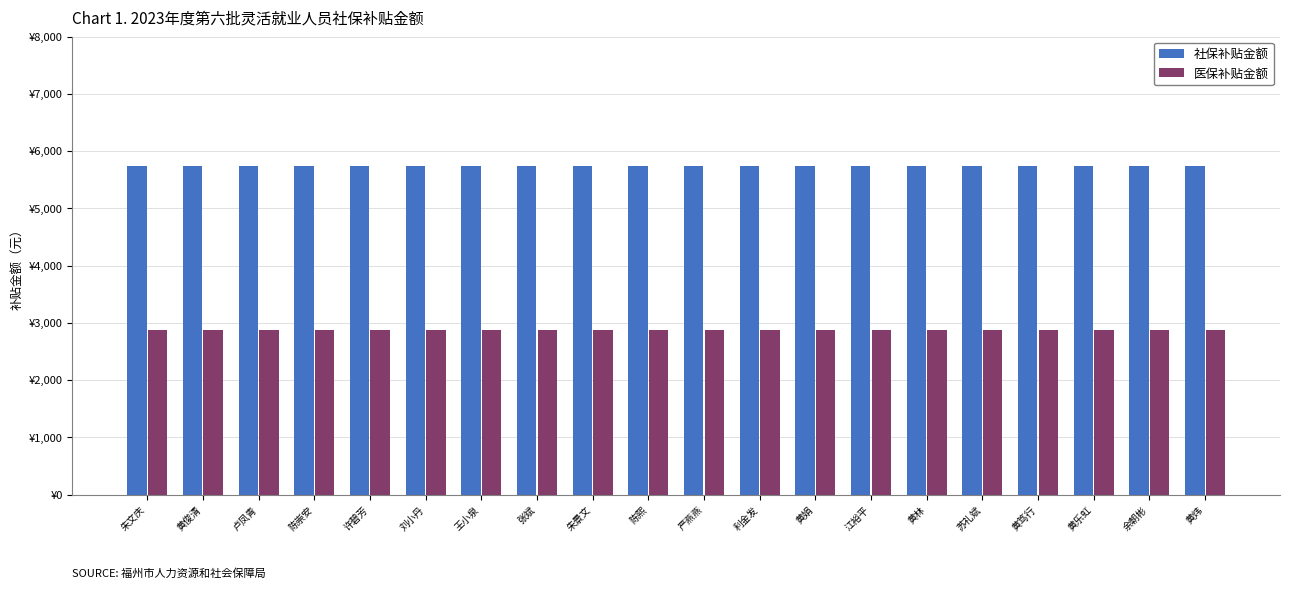

List the labels in order of 社保补贴金额 value, smallest first.

朱文庆, 黄俊清, 卢凤青, 陈崇安, 许碧芳, 刘小丹, 王小泉, 张斌, 朱景文, 陈熙, 严燕燕, 利金发, 黄娟, 江裕平, 黄林, 苏礼斌, 黄笃行, 黄乐虹, 余朝彬, 黄炜